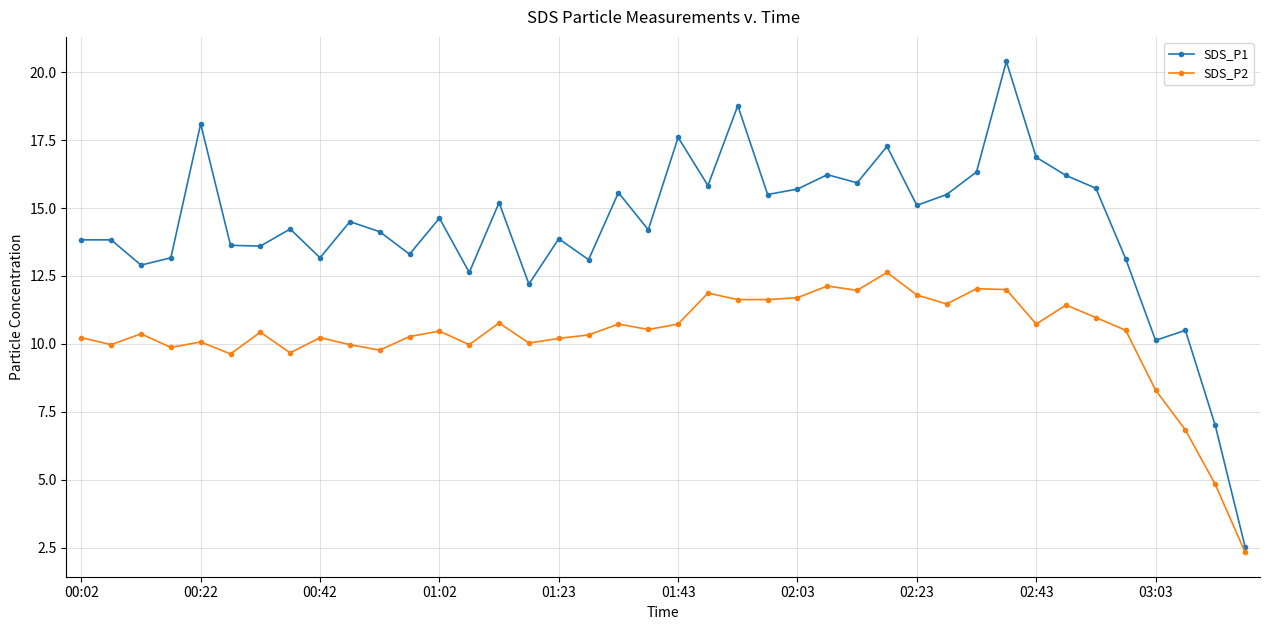

Does the chart have visible grid lines?

Yes